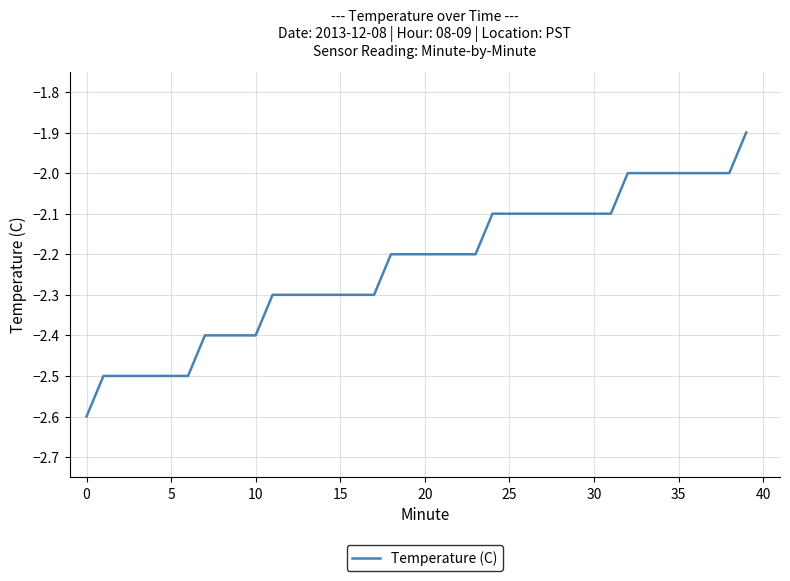

Reading left to right, transcribe all the data shown in this chart.

-2.6	-2.5	-2.5	-2.5	-2.5	-2.5	-2.5	-2.4	-2.4	-2.4	-2.4	-2.3	-2.3	-2.3	-2.3	-2.3	-2.3	-2.3	-2.2	-2.2	-2.2	-2.2	-2.2	-2.2	-2.1	-2.1	-2.1	-2.1	-2.1	-2.1	-2.1	-2.1	-2.0	-2.0	-2.0	-2.0	-2.0	-2.0	-2.0	-1.9